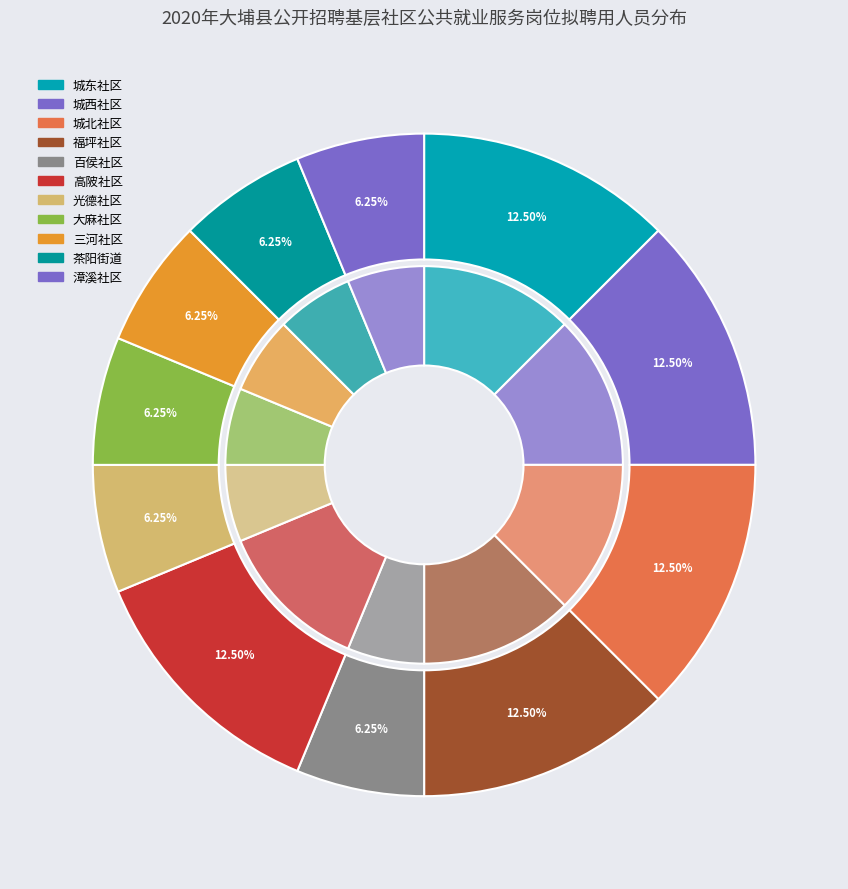

What percentage do 湖寮镇城西社区居民委员会 and 西河镇漳溪社区居民委员会 together represent?

18.8%